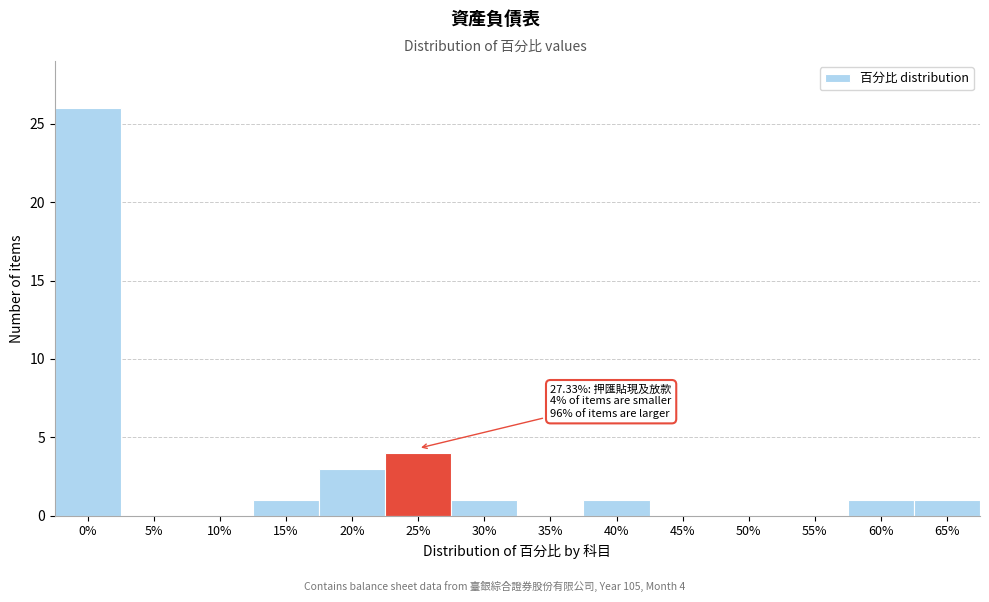

Reading right to left, transcribe all the data shown in this chart.

65%=1	60%=1	55%=0	50%=0	45%=0	40%=1	35%=0	30%=1	25%=4	20%=3	15%=1	10%=0	5%=0	0%=26